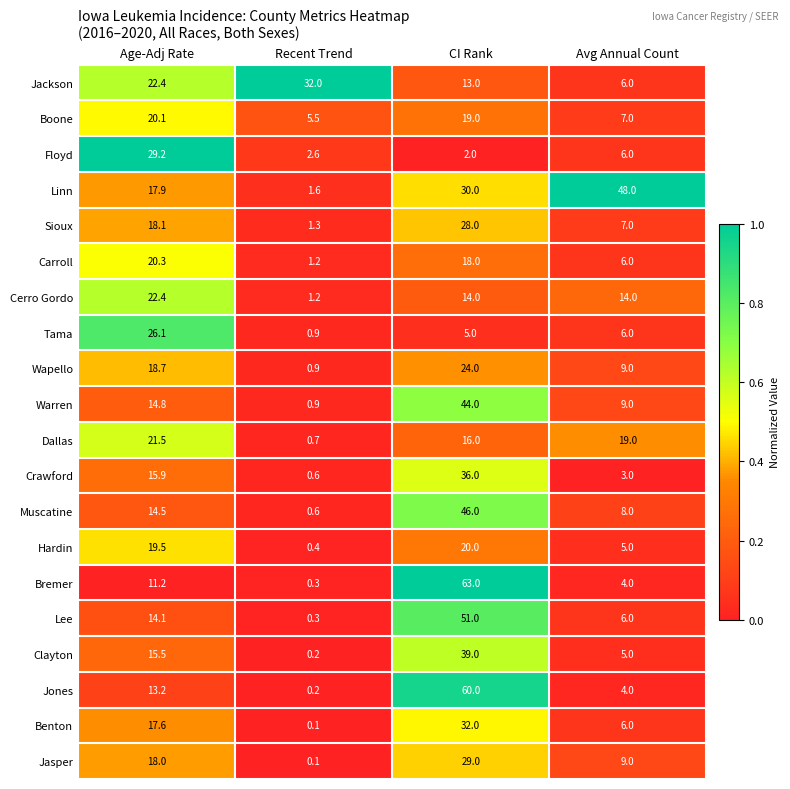

The value of Boone at Recent Trend is 5.5. True or false?

True